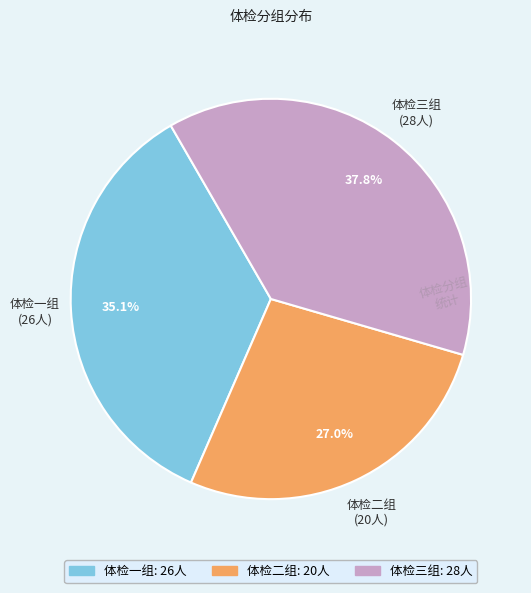

To the nearest percent, what is the difference between the largest and smallest slice percentages?

11%